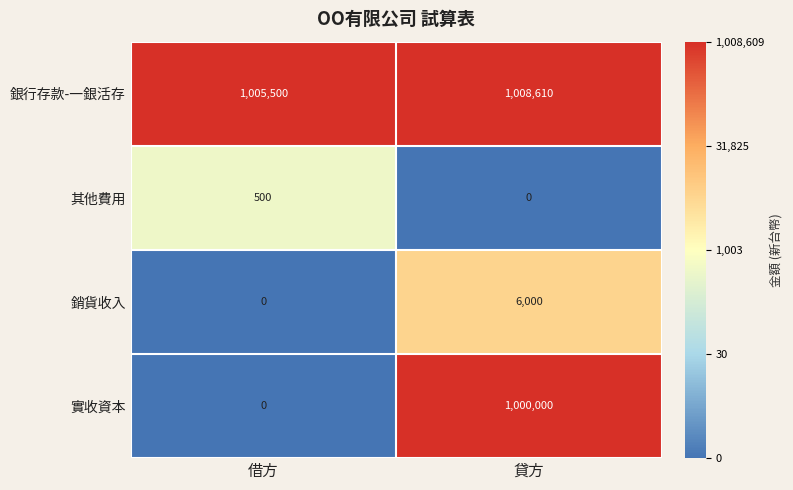

What is the difference between the 實收資本 values at 借方 and 貸方?

1000000